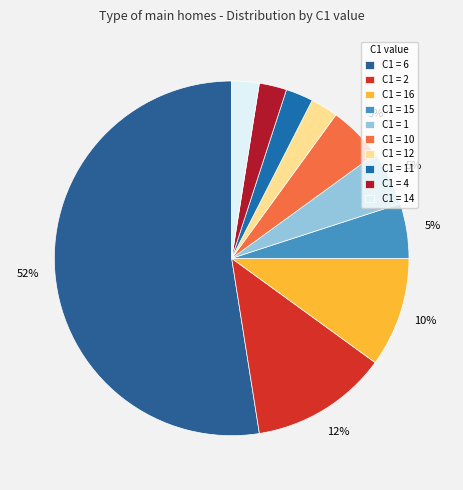

How many segments does this pie chart have?

10